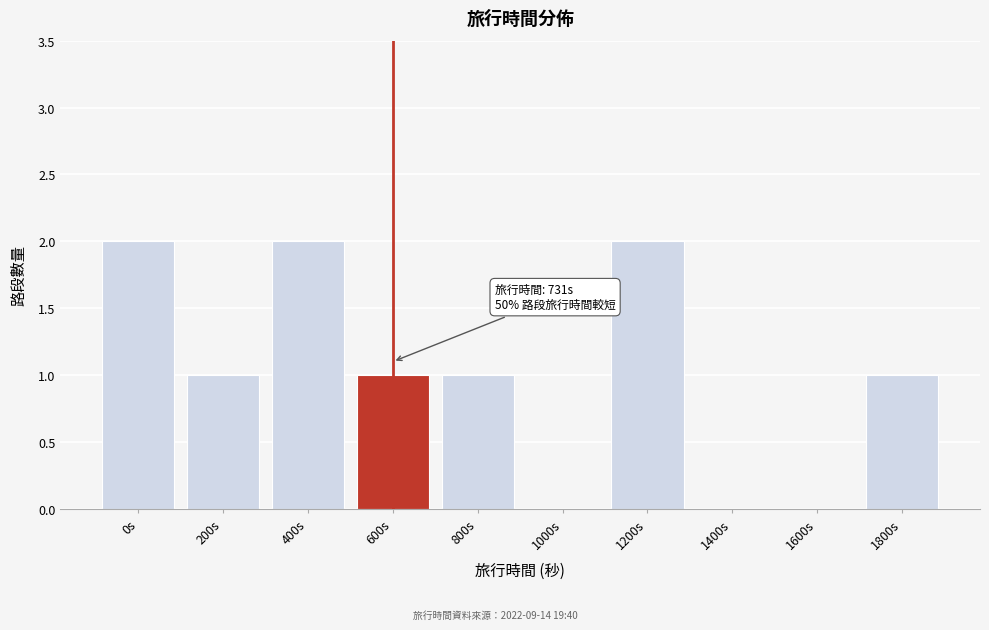

Reading left to right, transcribe all the data shown in this chart.

0s=2	200s=1	400s=2	600s=1	800s=1	1000s=0	1200s=2	1400s=0	1600s=0	1800s=1